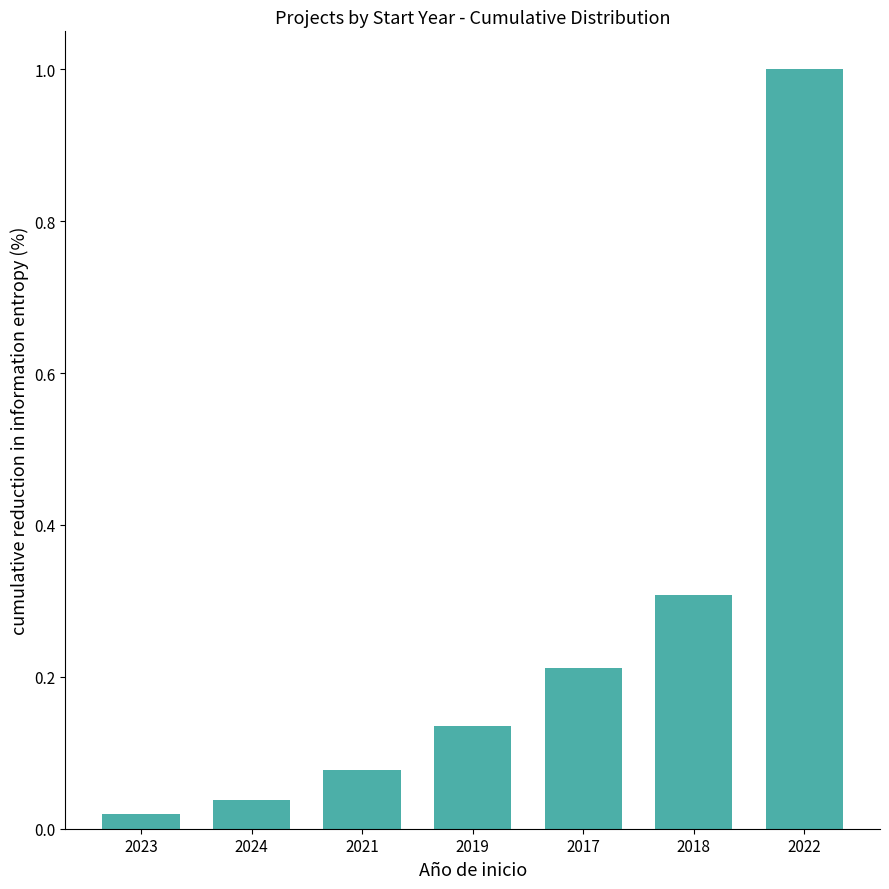

What is the label of the 1st bar from the right?

2022